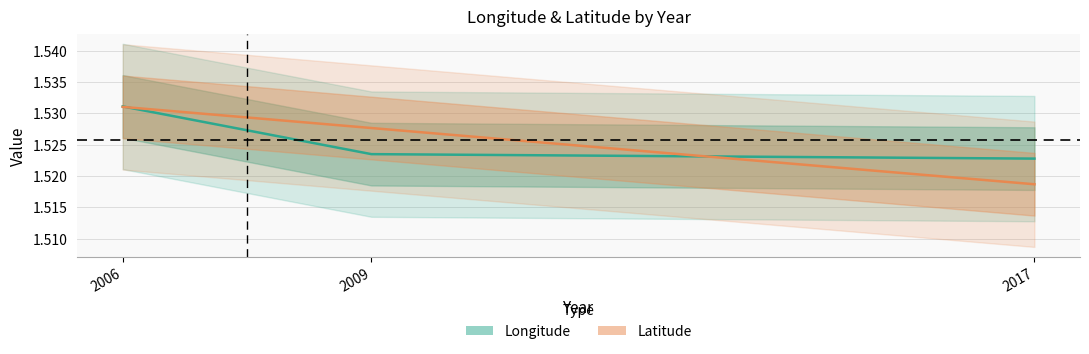

List the series in order of their peak value, highest first.

Longitude, Latitude